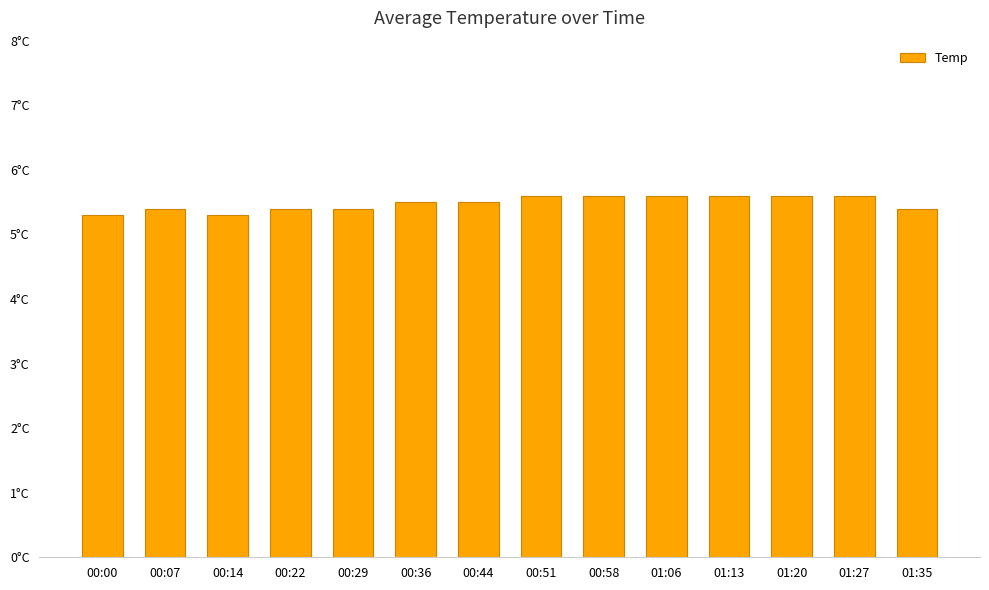

Are the bars grouped side by side (vs. stacked)?

No